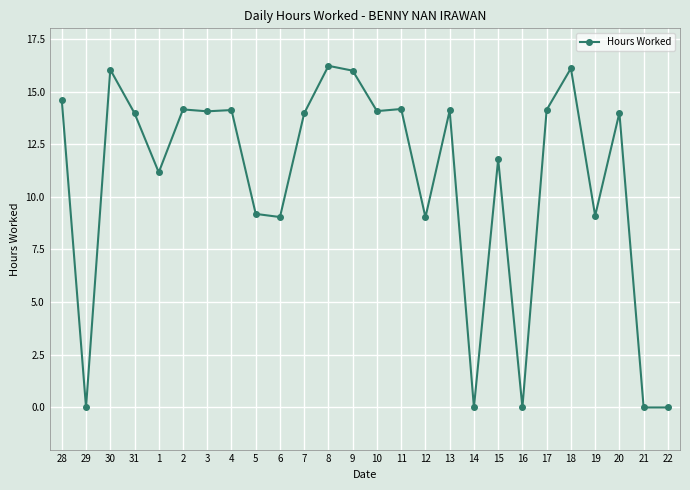

How many lines are shown in the chart?

1